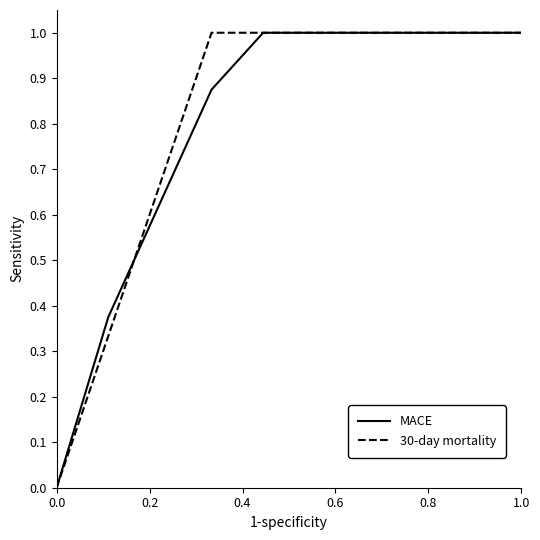

What is the maximum value shown in the chart?

1.0